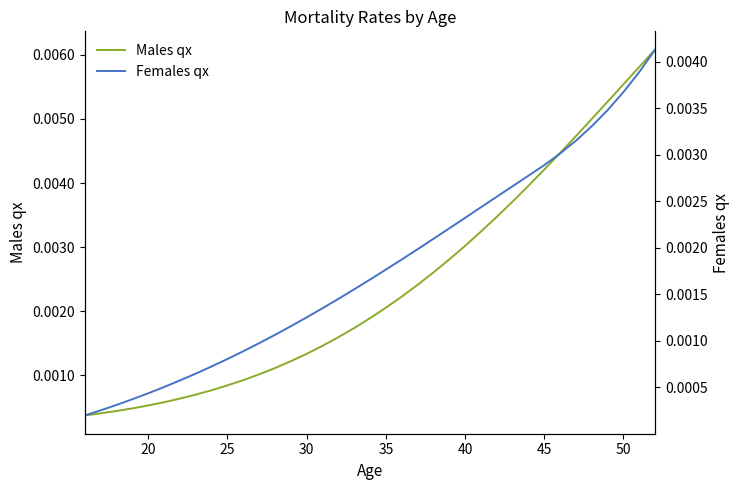

True or false: Males qx and Females qx cross at least once.

False